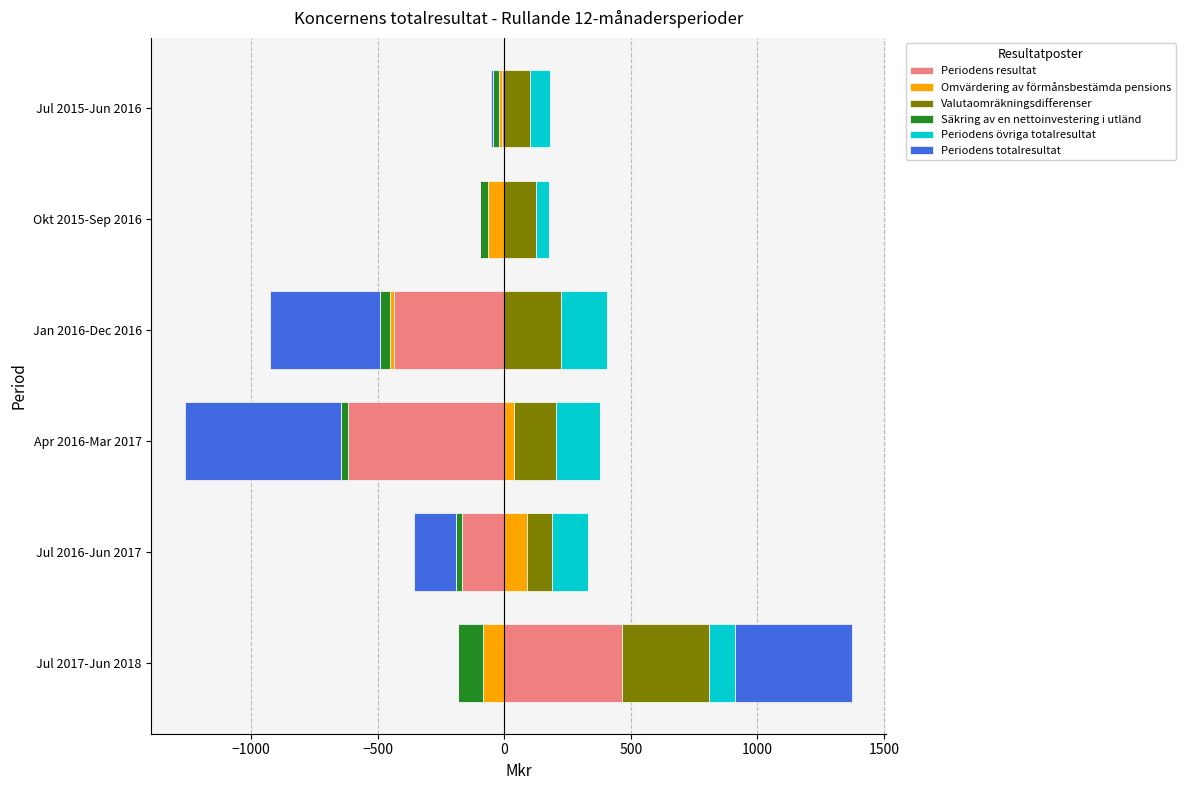

Between Okt 2015-Sep 2016 and Jan 2016-Dec 2016, which is larger?

Okt 2015-Sep 2016